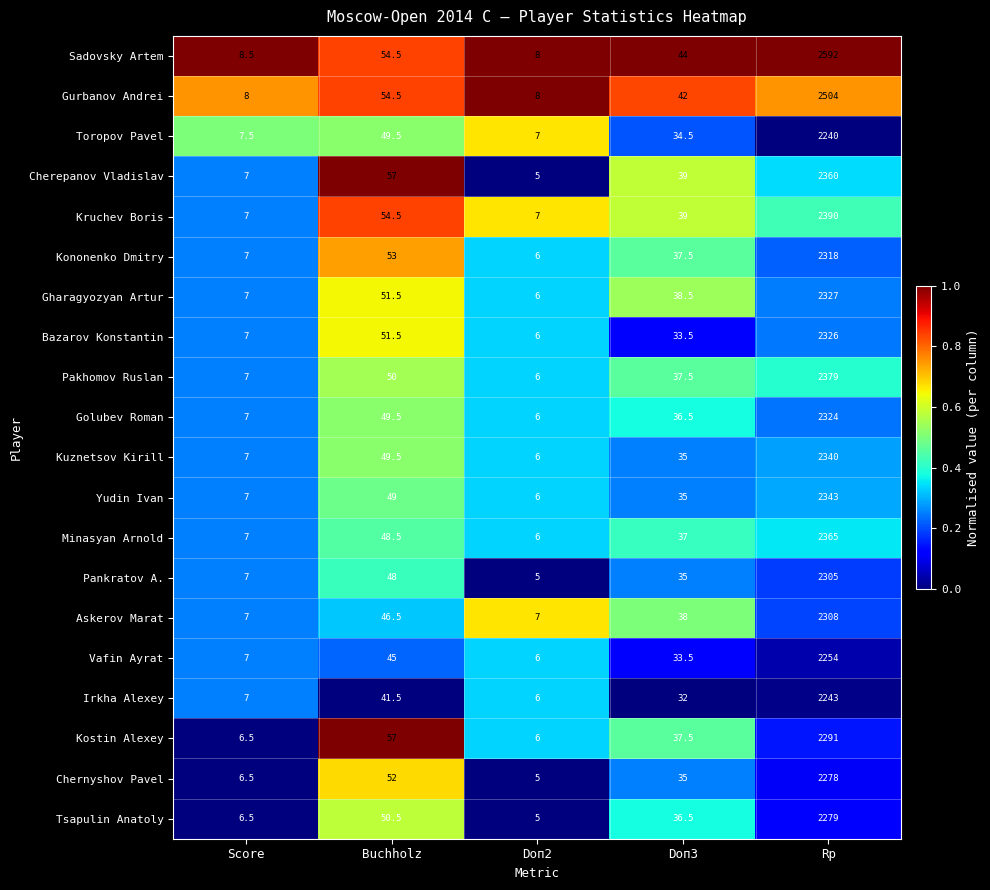

At which category does the chart reach its minimum across all series?

Doп2